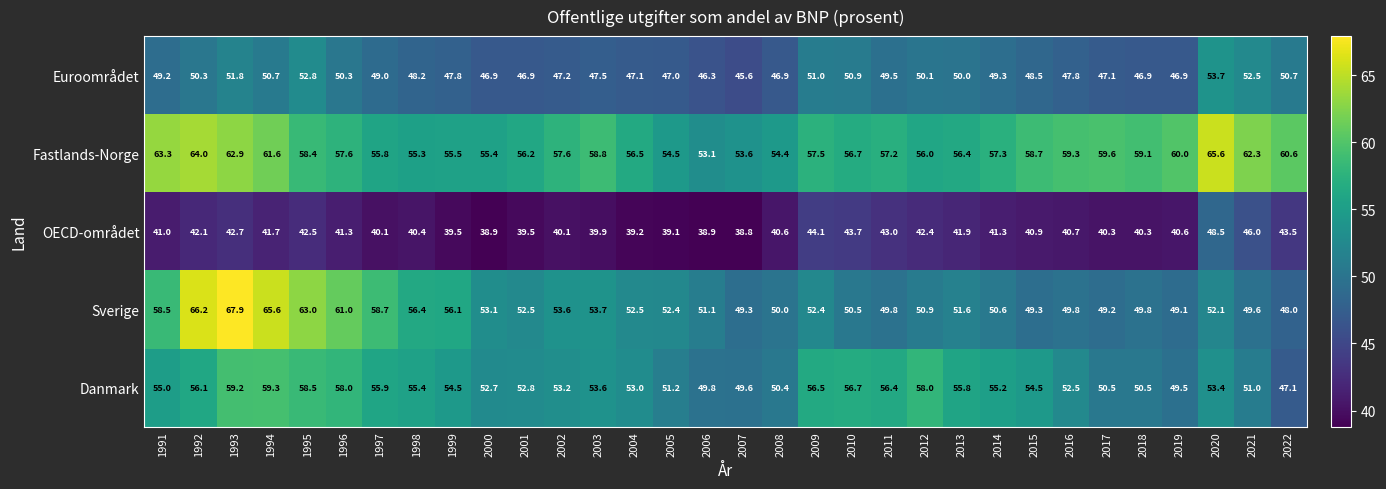

What is the spread (max minus min) of values at 2012?

15.6